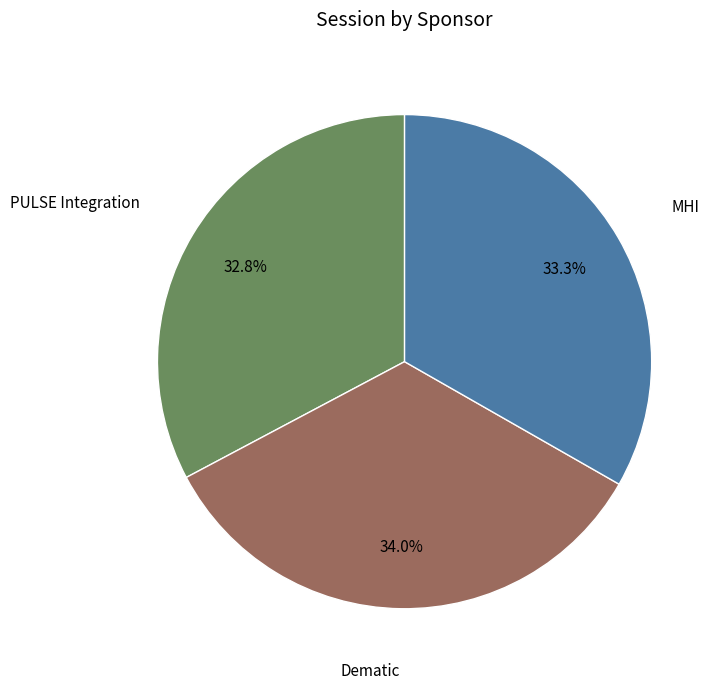

What is the ratio of the value at Dematic to the value at MHI?

1.0